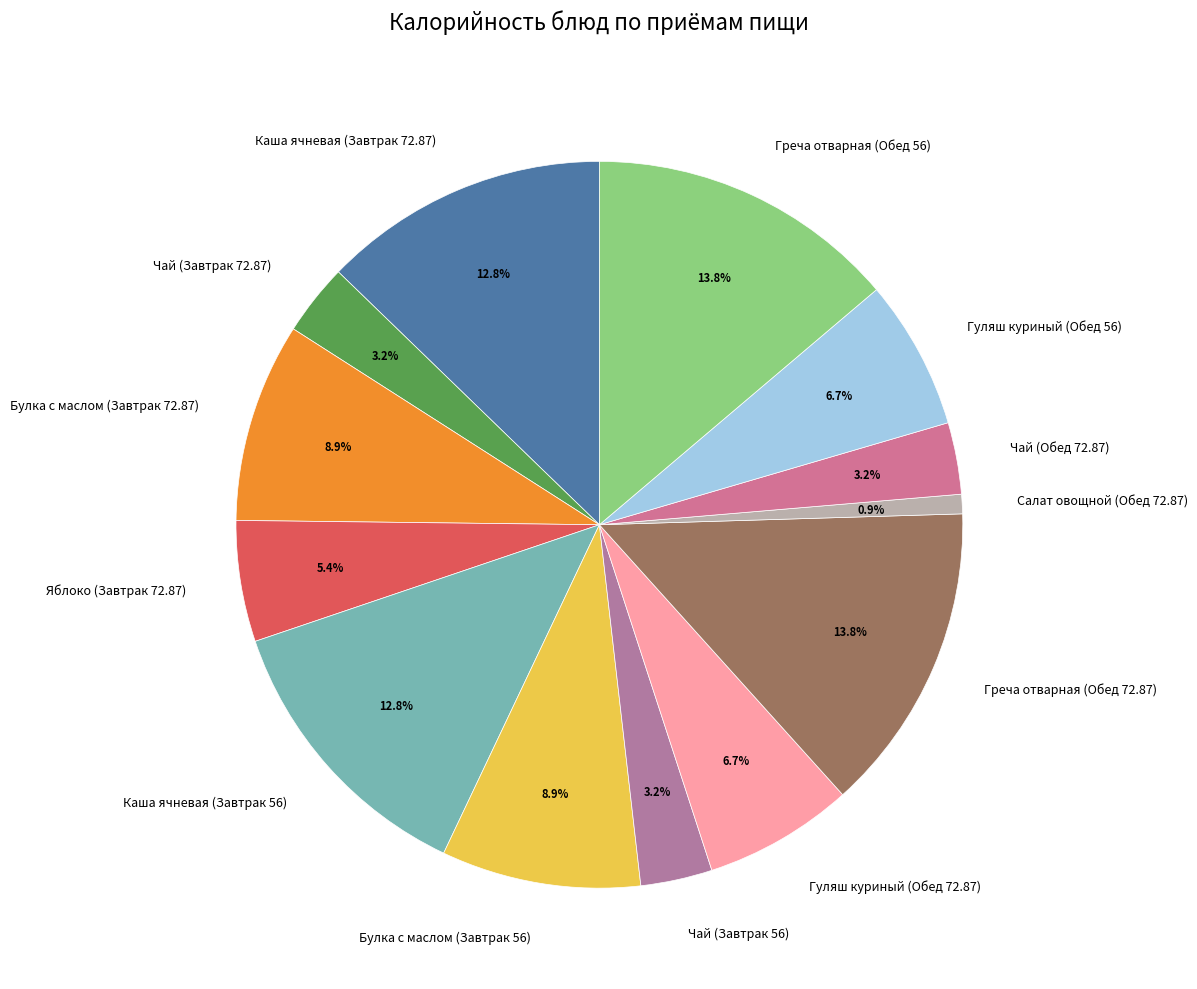

Which category has the smallest portion of the pie?

Салат овощной (Обед 72.87)